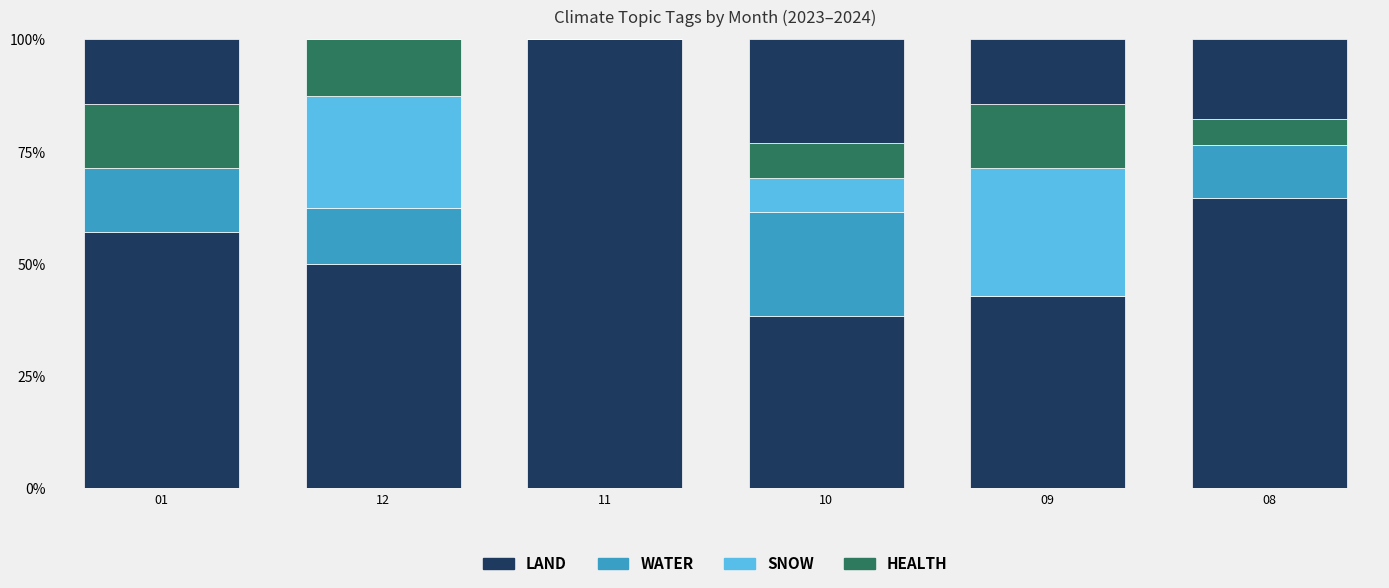

What is the label of the 4th bar from the right?

11